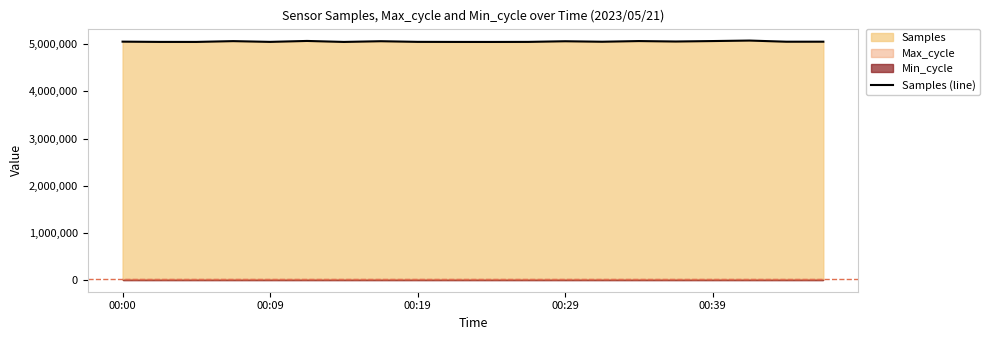

The value of Samples (line) at 00:09 is 7786987. True or false?

False